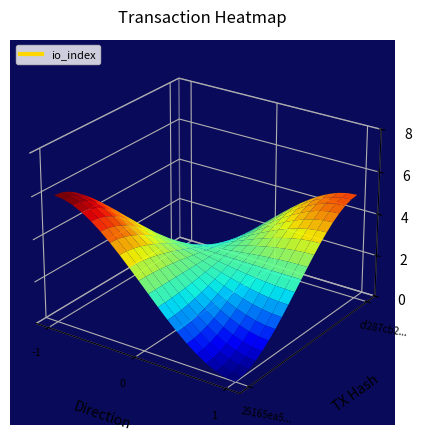

Reading left to right, transcribe all the data shown in this chart.

25165ea5610d0c6ba250a232685ba2288e1cd58: direction=-1.0	io_index=6.0	value=0.1
cf287cb27348f1be5b4a59d7d01bdbc60d18885: direction=1.0	io_index=5.0	value=0.1